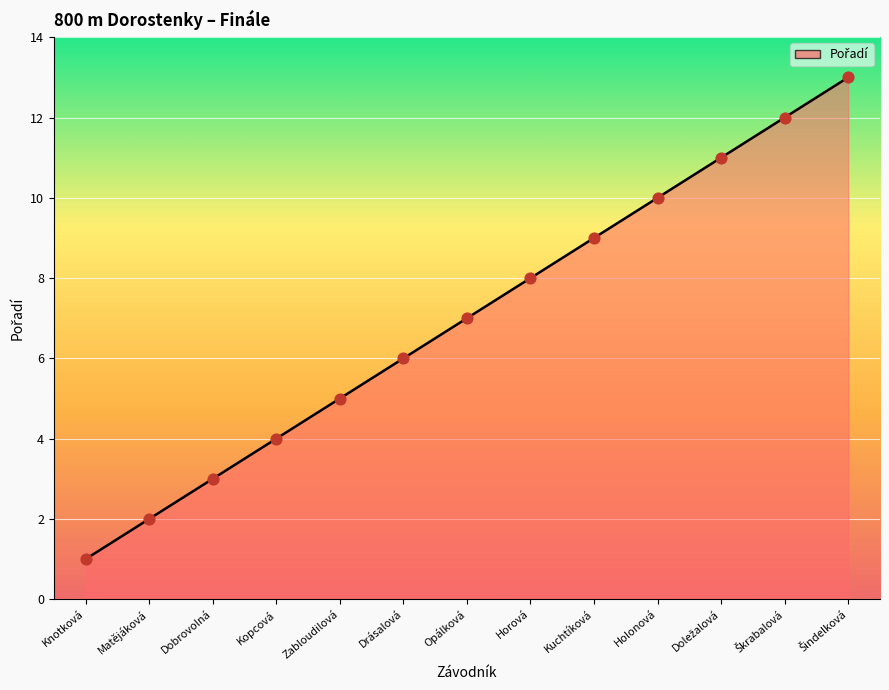

What is the change in value from Knotková to Matějáková?

+1